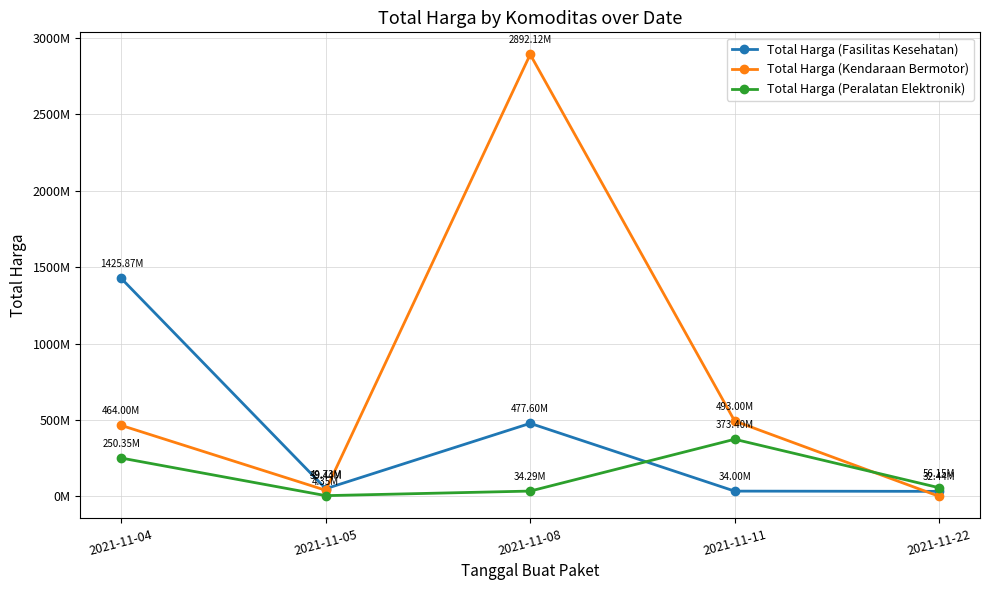

What is the difference between the Total Harga (Fasilitas Kesehatan) values at 2021-11-05 and 2021-11-08?

427869960